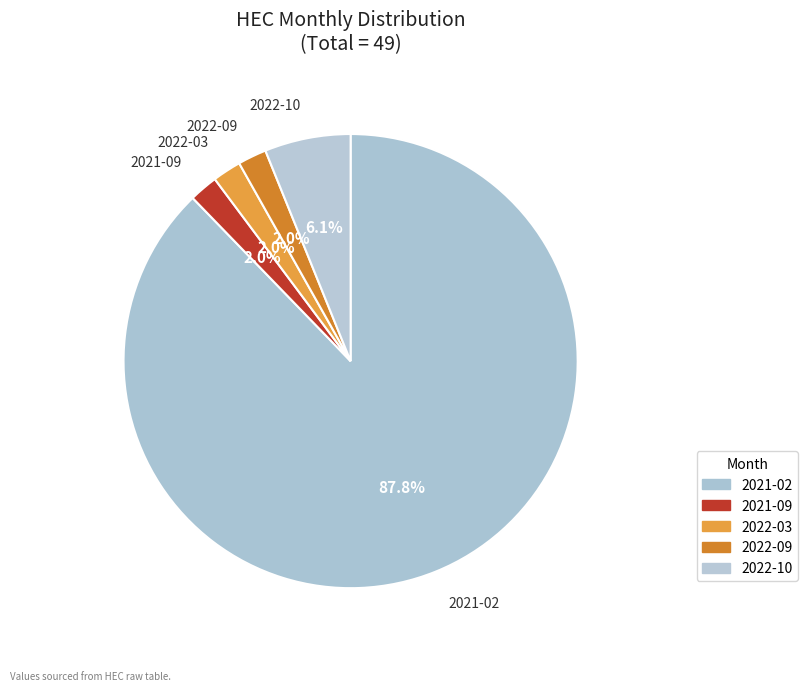

Between 2021-02 and 2021-09, which is larger?

2021-02